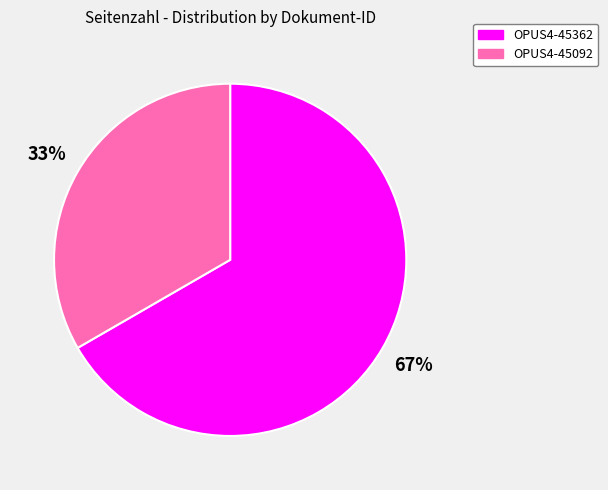

Rank the categories by value from lowest to highest.

OPUS4-45092, OPUS4-45362